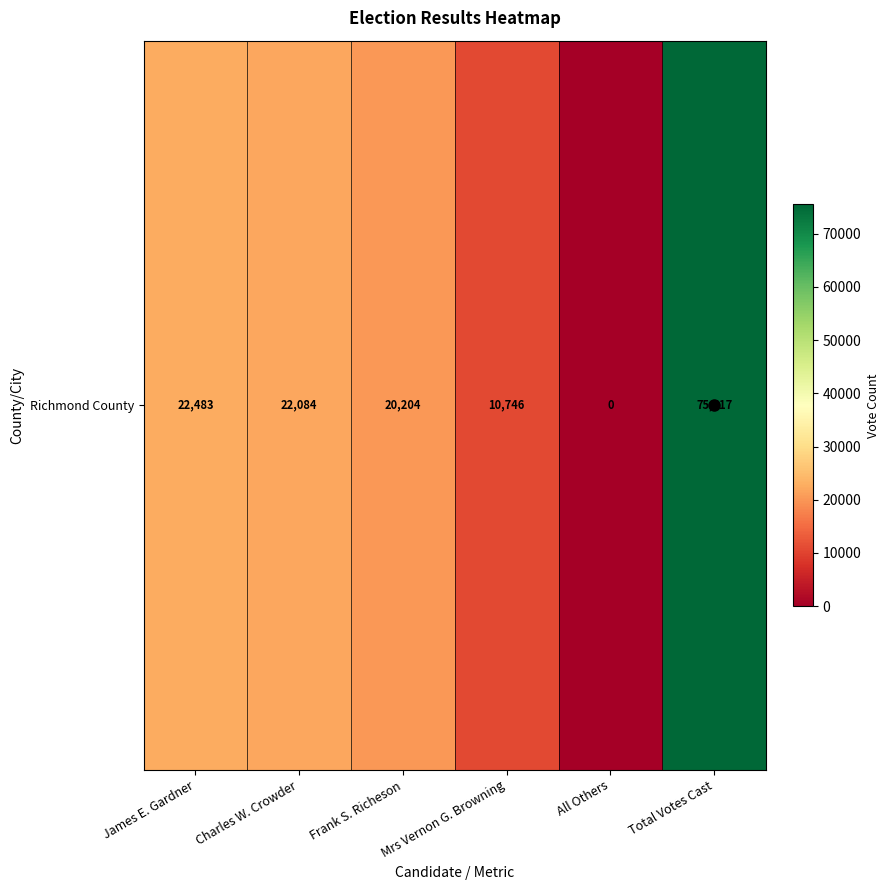

How many data points are less than 22084?

3